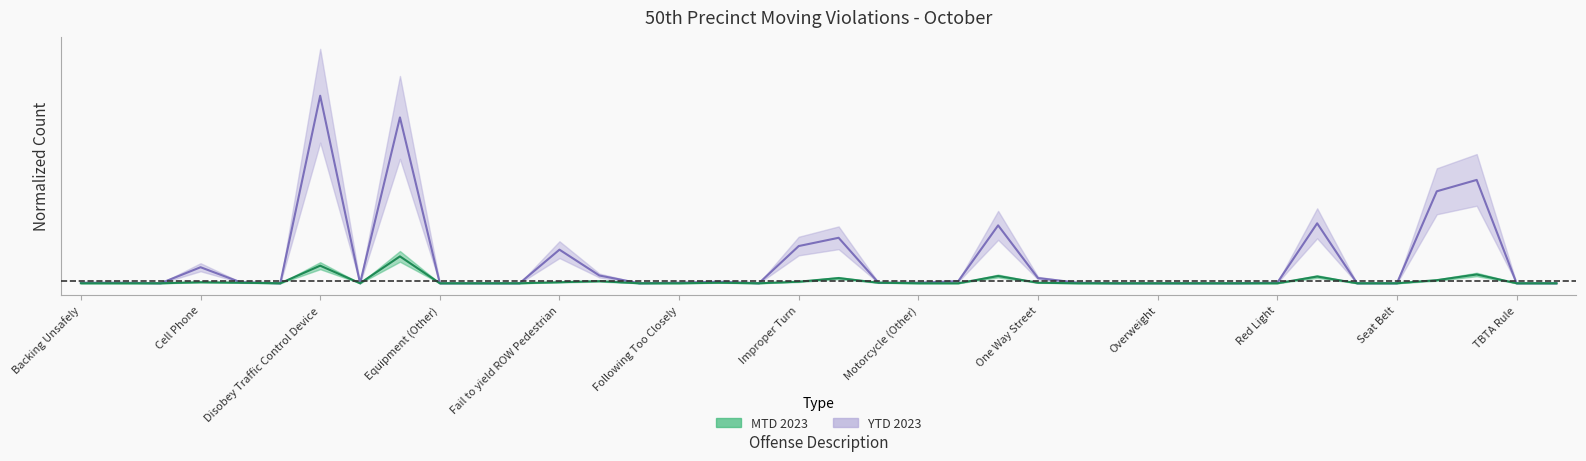

How many interior local peaks does the MTD 2023 series have?

9